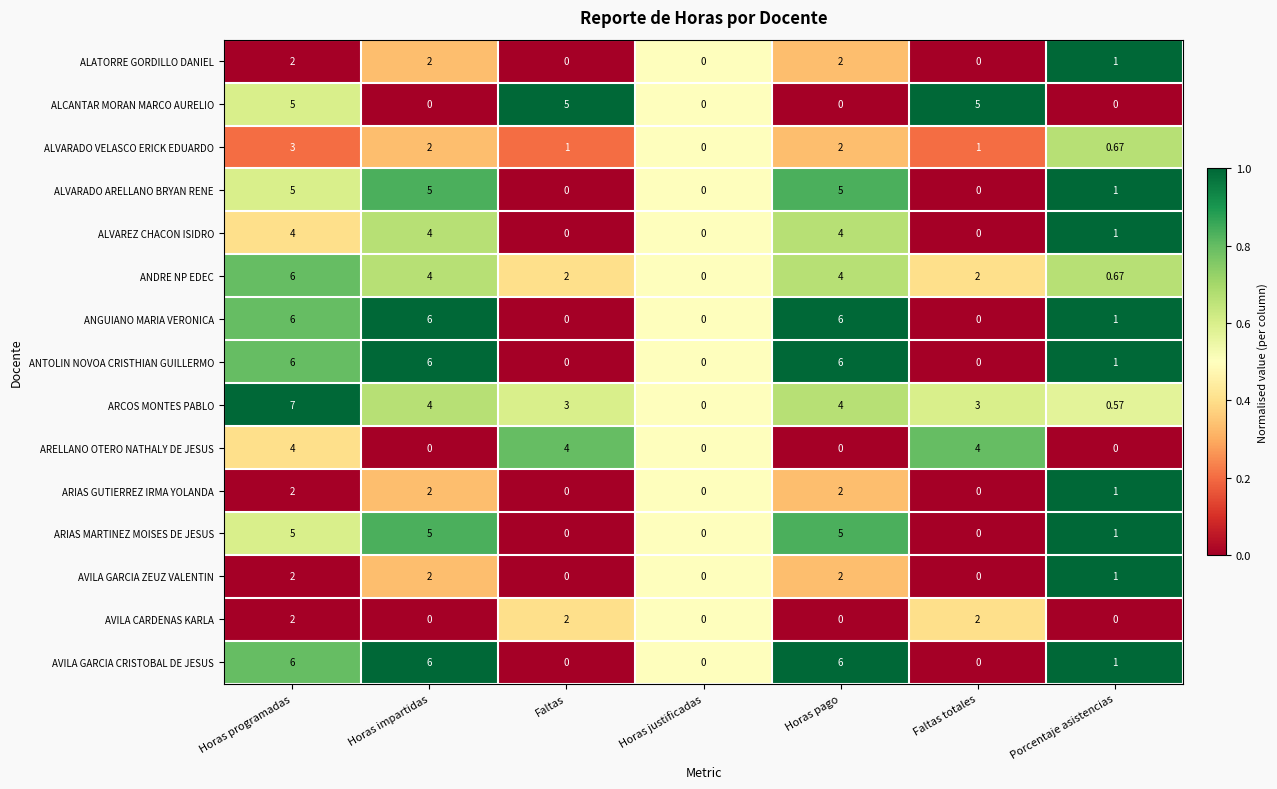

Is the value of ANTOLIN NOVOA CRISTHIAN GUILLERMO at Horas justificadas greater than the value of ALATORRE GORDILLO DANIEL at Horas impartidas?

No